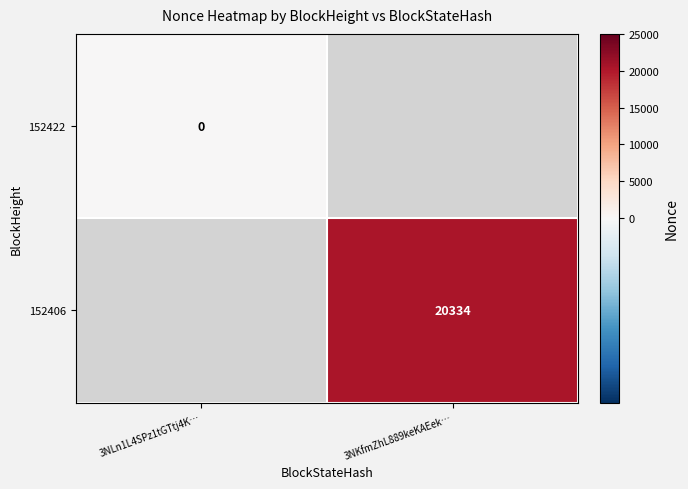

True or false: 152406 has a value of 9774 at 3NKfmZhL889keKAEek….

False